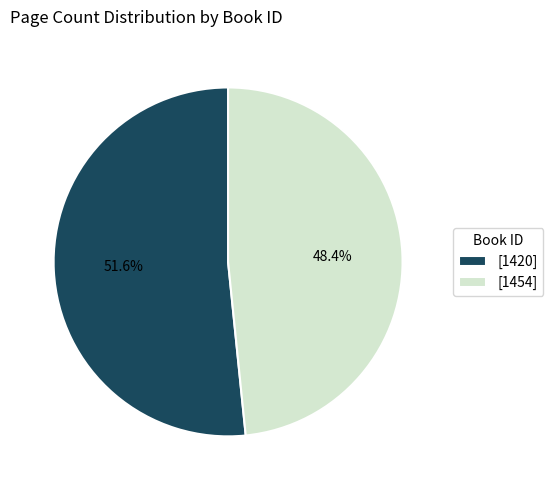

Count the number of slices in the pie.

2